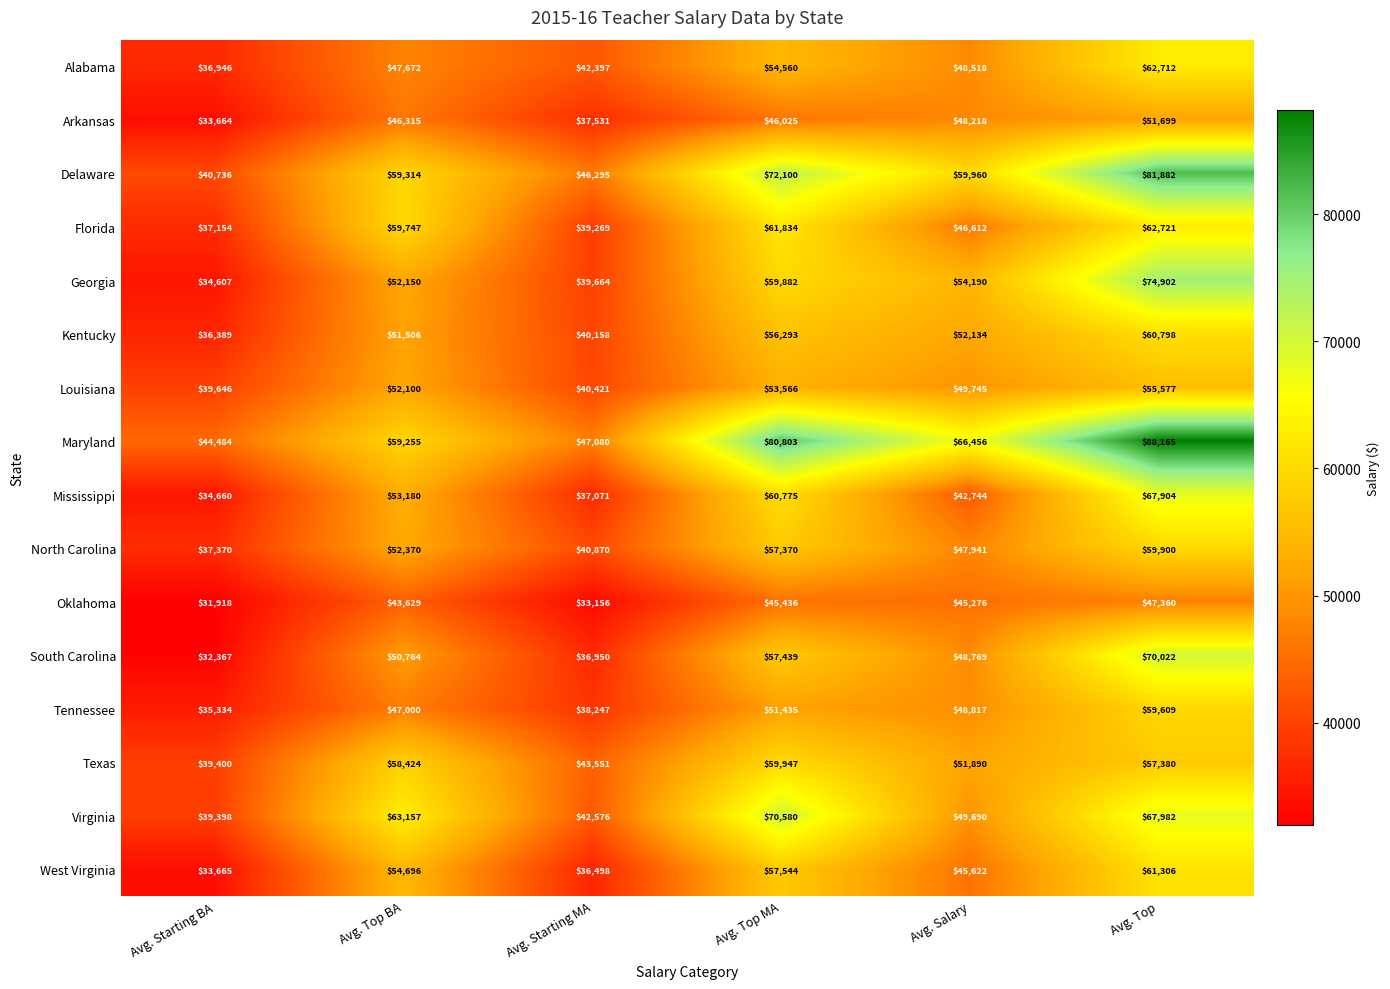

Rank the categories by Georgia value from highest to lowest.

Avg. Top, Avg. Top MA, Avg. Salary, Avg. Top BA, Avg. Starting MA, Avg. Starting BA